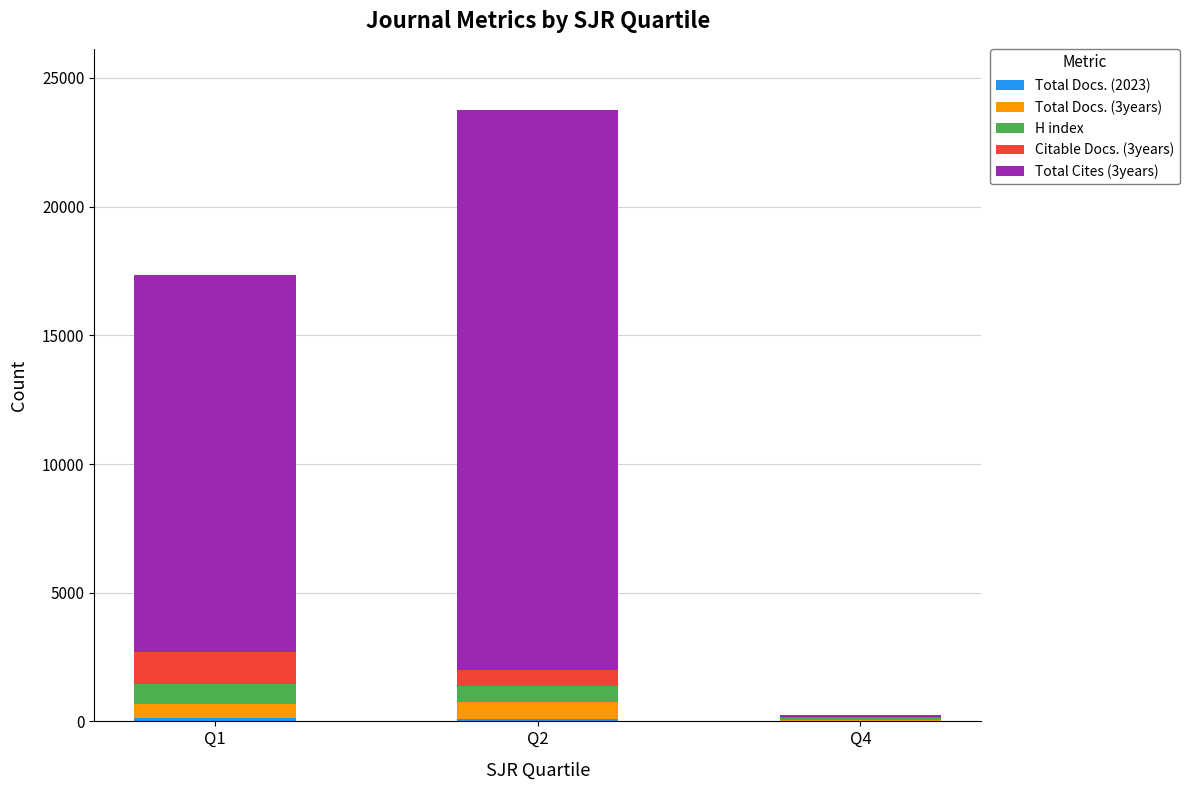

At which category is the sum across all series the highest?

Q2